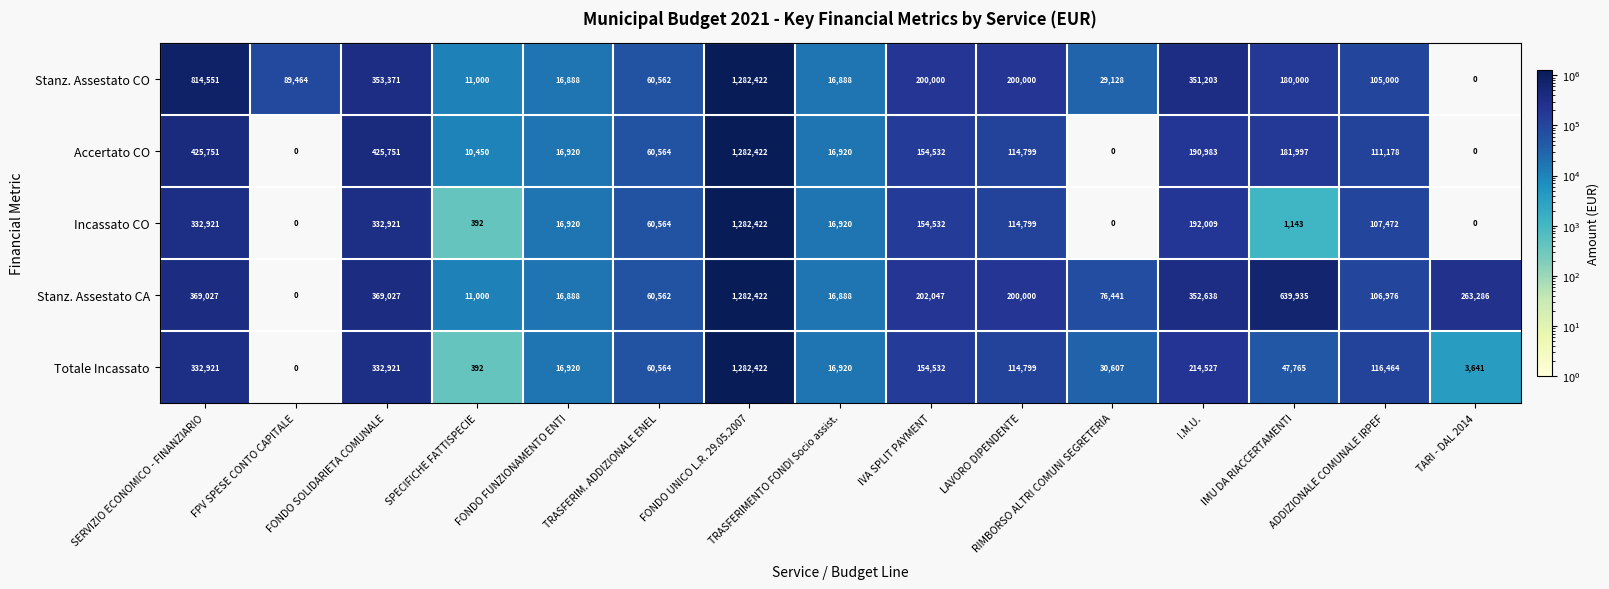

What is the difference between the highest and lowest values at FONDO SOLIDARIETA COMUNALE?

92830